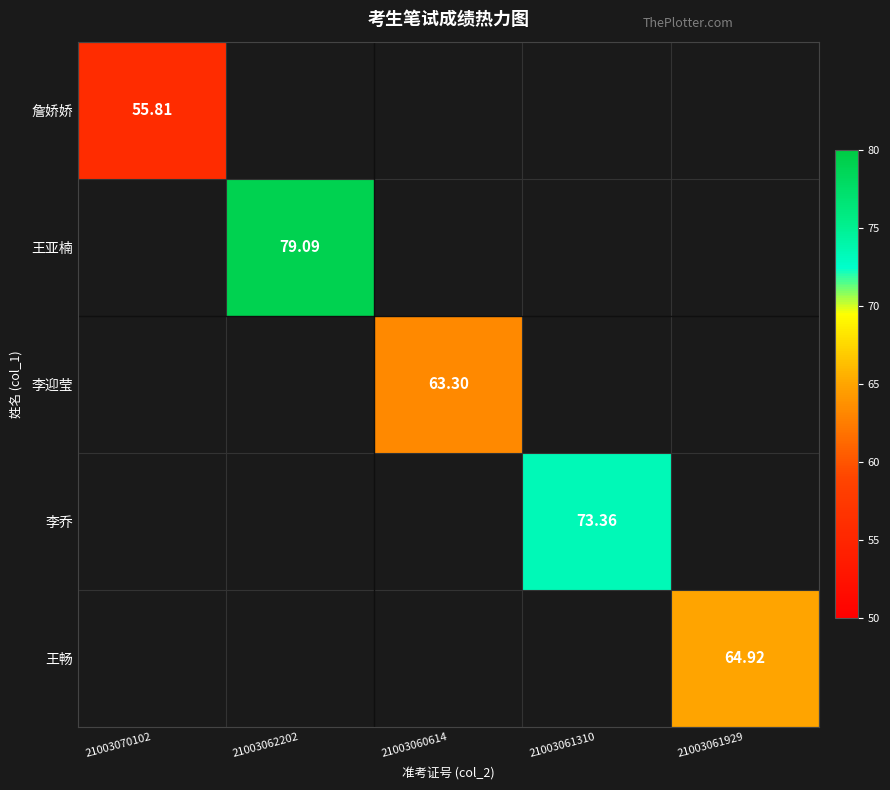

How many distinct data groups are displayed?

5